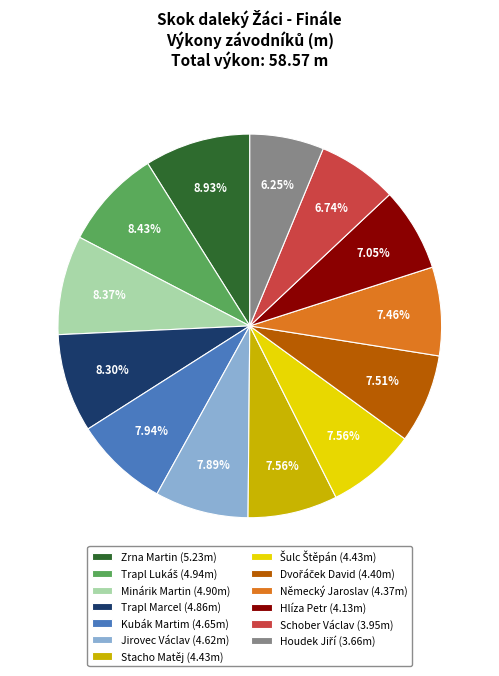

Does Jirovec Václav (4.62m) account for over 50% of the chart?

No